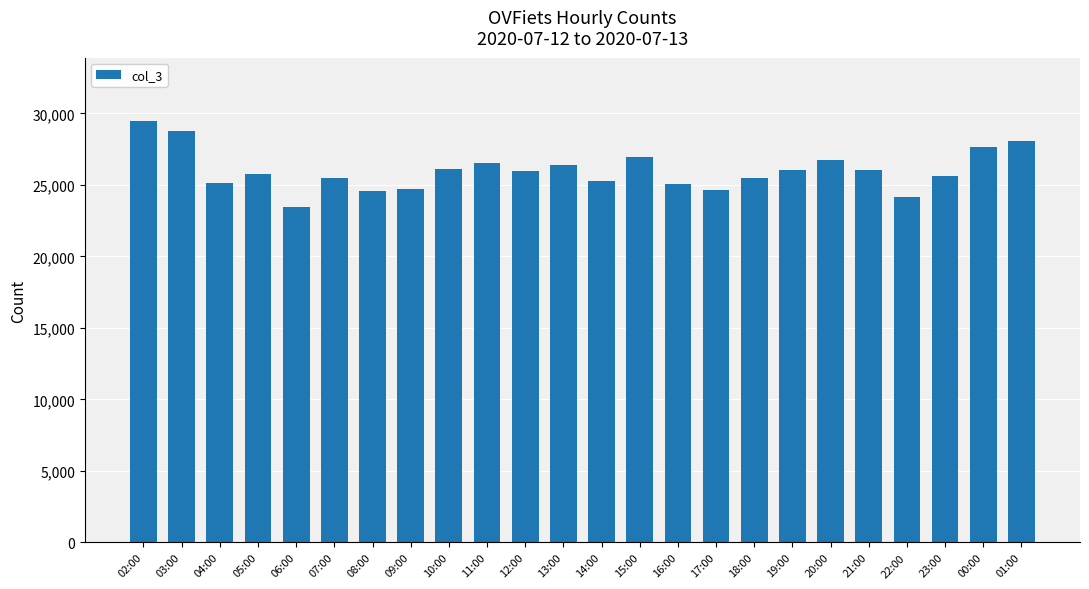

Are the bars grouped side by side (vs. stacked)?

No